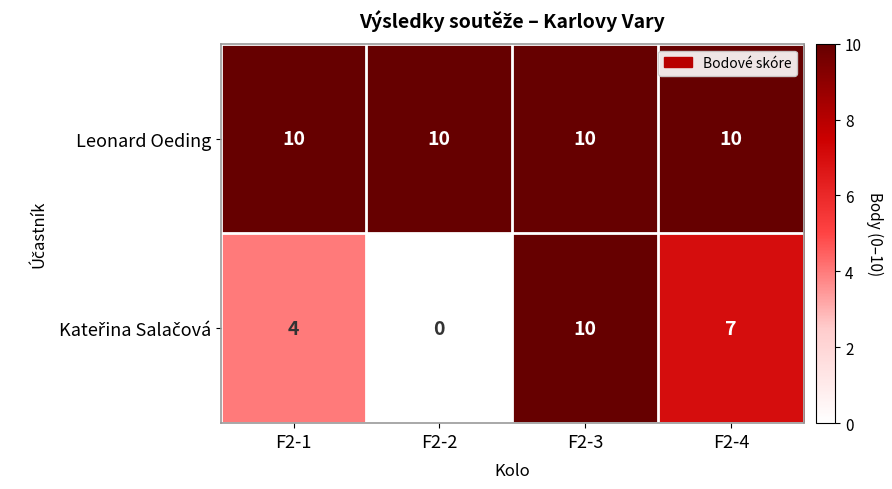

What is the sum of the Leonard Oeding values at F2-2 and F2-4?

20